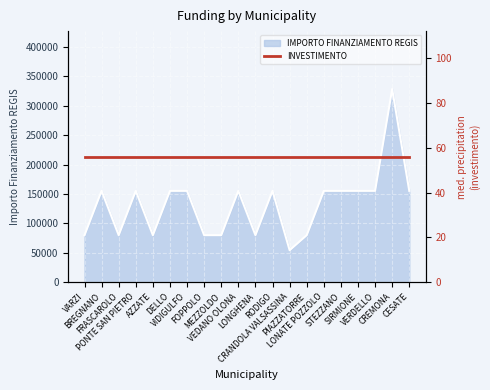

How many categories are shown in the chart?

20